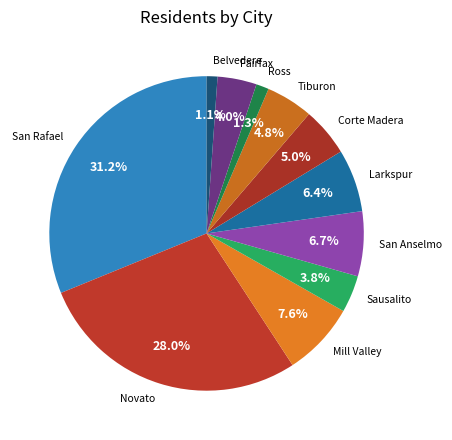

What is the ratio of the value at Novato to the value at Ross?

21.5